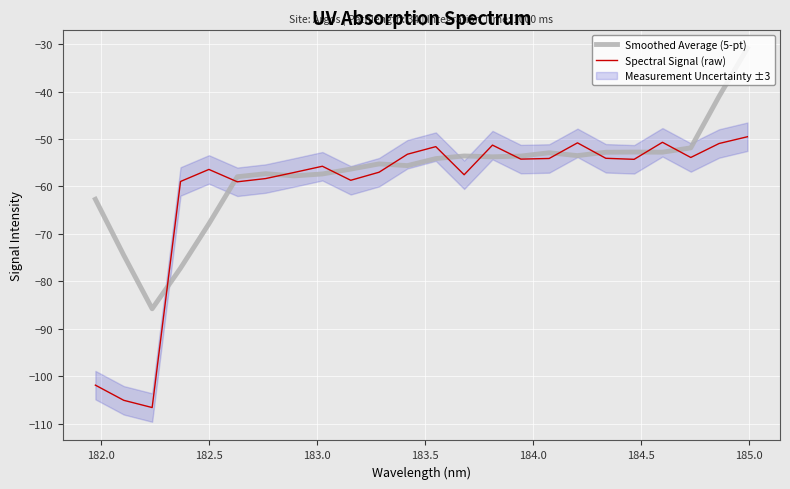

What is the maximum value for Spectral Signal (raw)?

-49.5